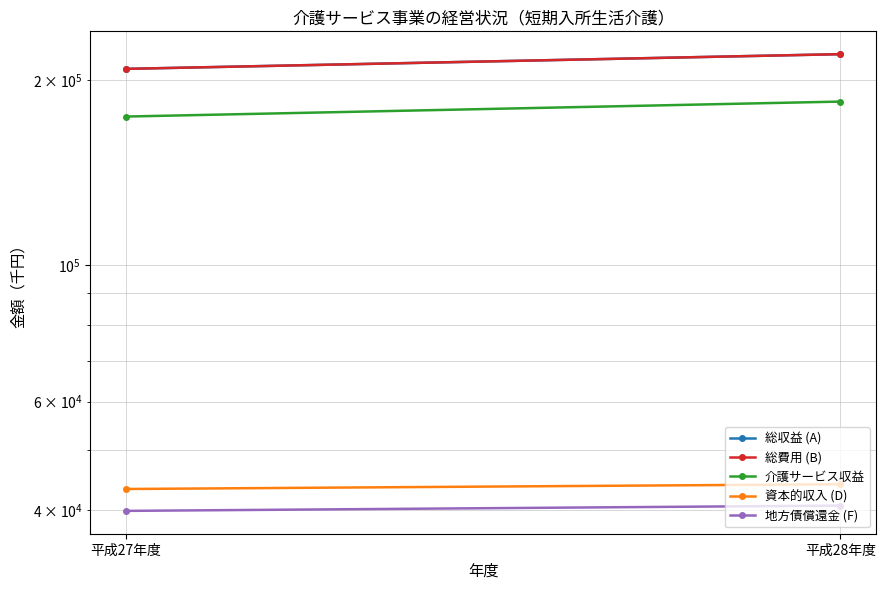

What is the label of the 1st point from the left?

平成27年度